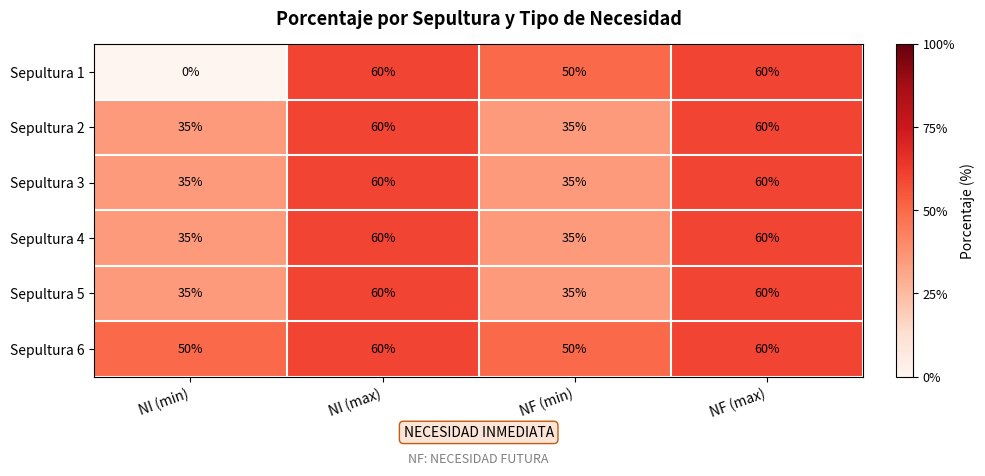

Which series has the largest range (max minus min)?

Sepultura 1